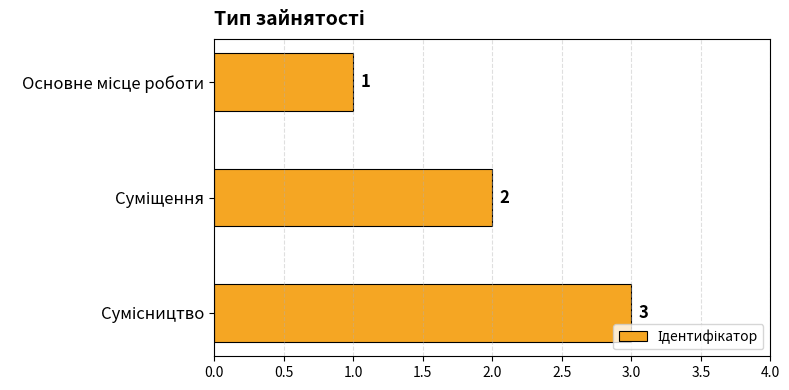

What is the maximum value shown in the chart?

3